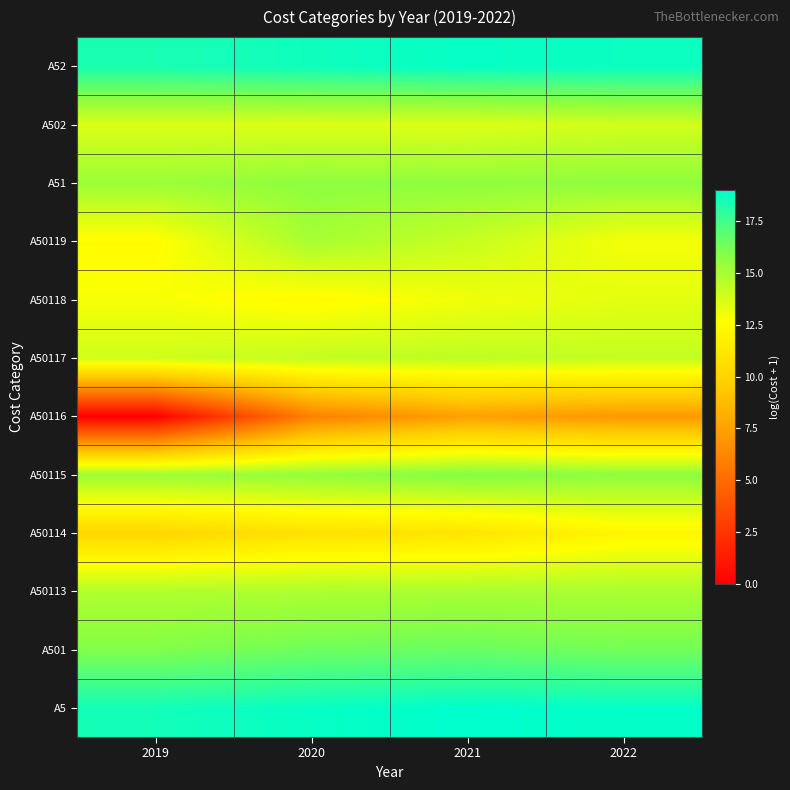

What is the difference between the highest and lowest values at 2020?

12.8